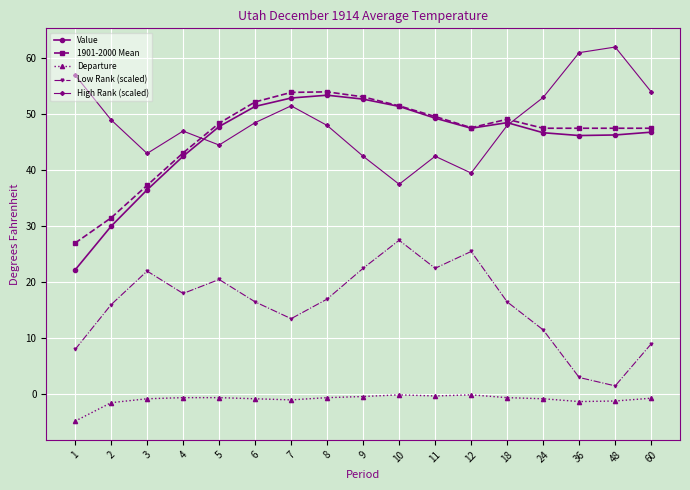

Is this an area chart (filled region under the line)?

No